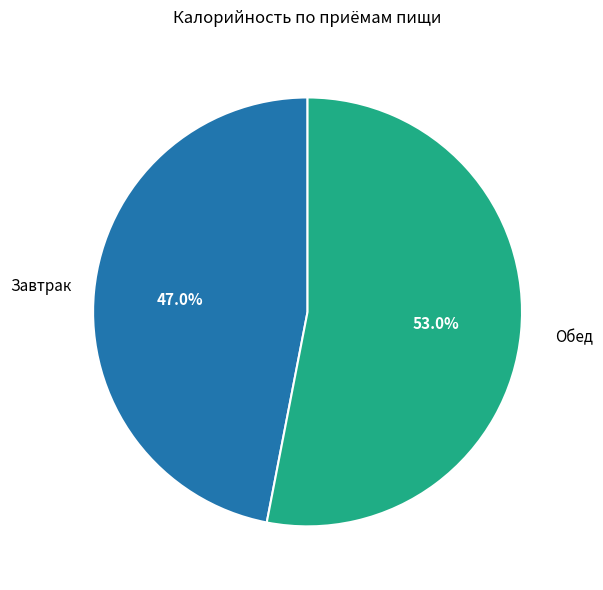

Does Завтрак account for over 50% of the chart?

No